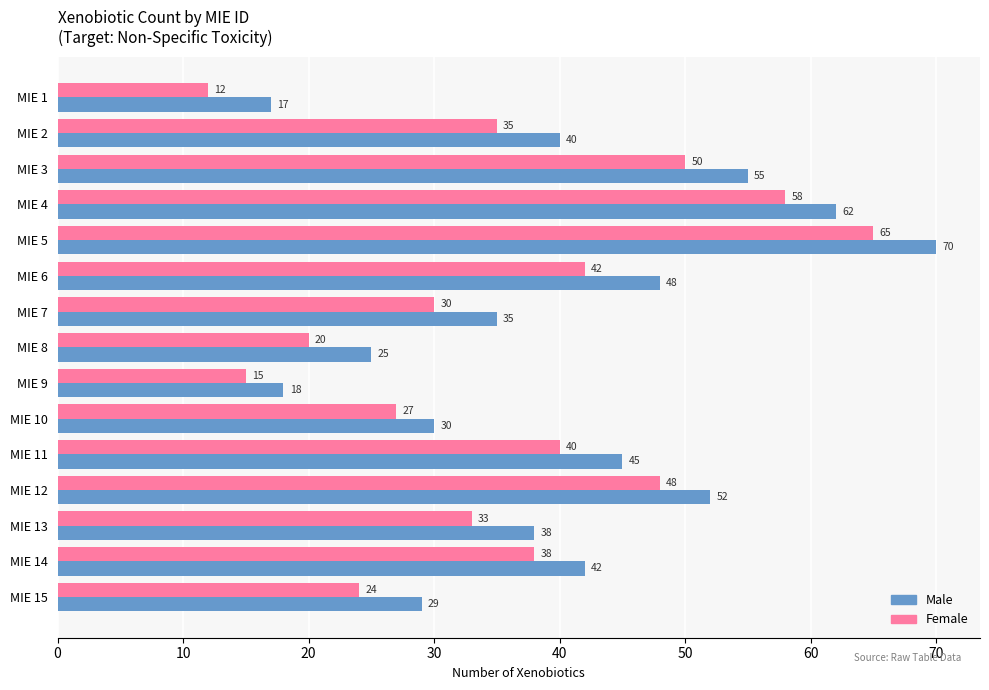

What is the difference between the maximum and minimum values in the Male series?

53